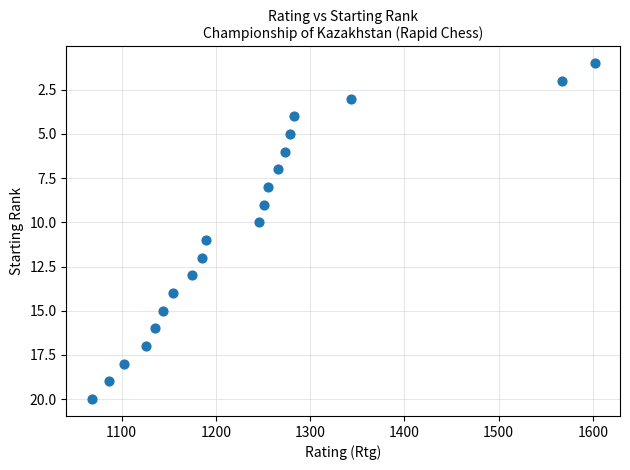

What is the range of Y values (max minus min)?

19